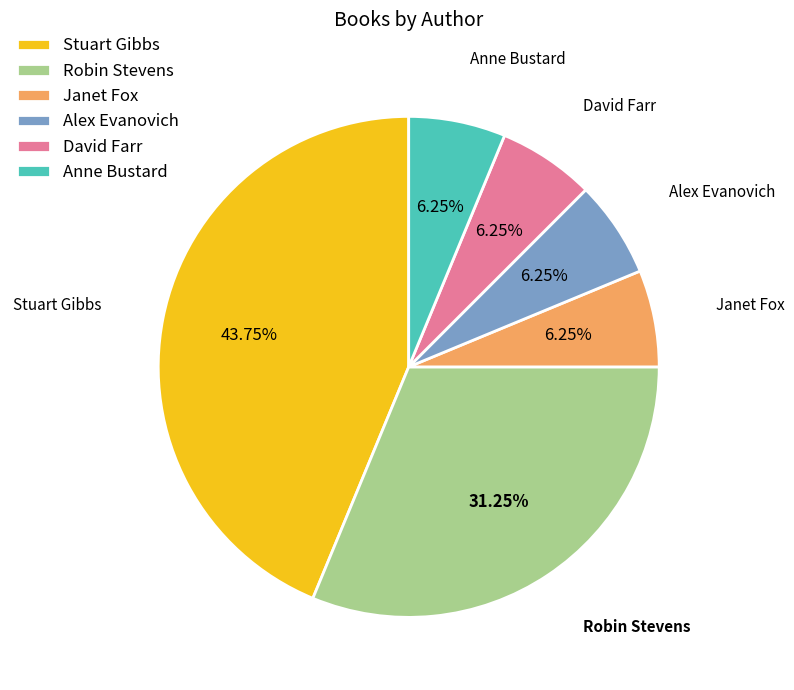

Which category has the biggest portion of the pie?

Stuart Gibbs